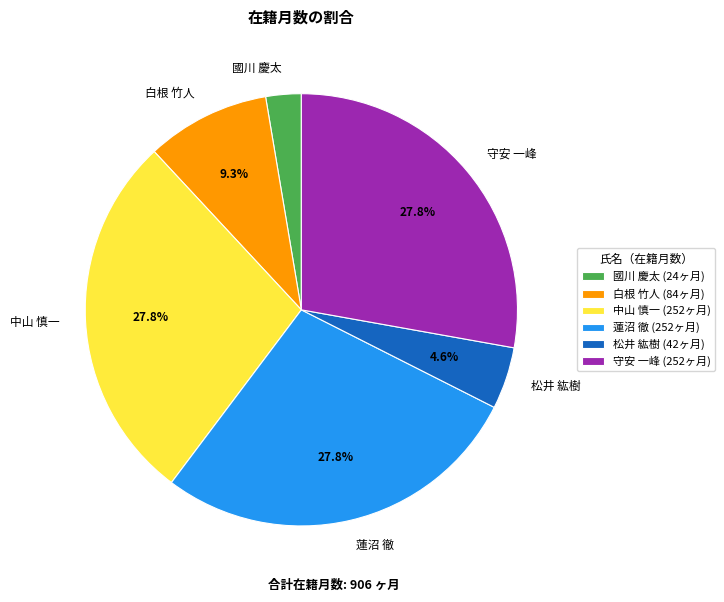

Which category has the smallest portion of the pie?

國川 慶太